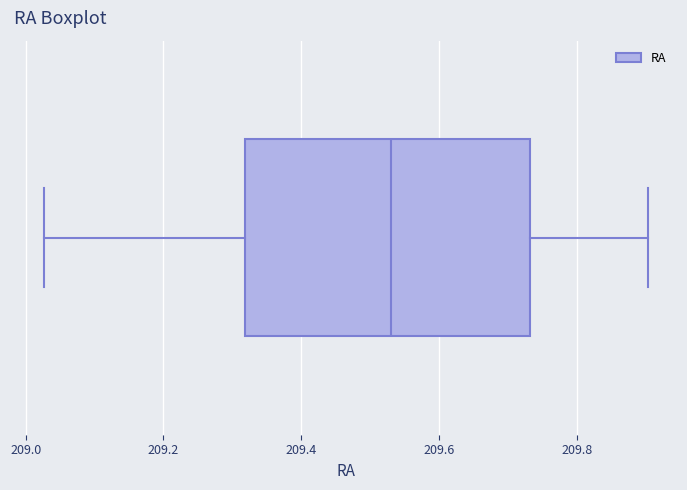

Transcribe this box plot: give where the median line is, the range the box spans, and where the two whiskers end, as read against the x-axis. The values are not printed on the chart, so give them approximately, as read against the axis.

median 209.54, box 209.32 to 209.74, whiskers 209.02 to 209.90